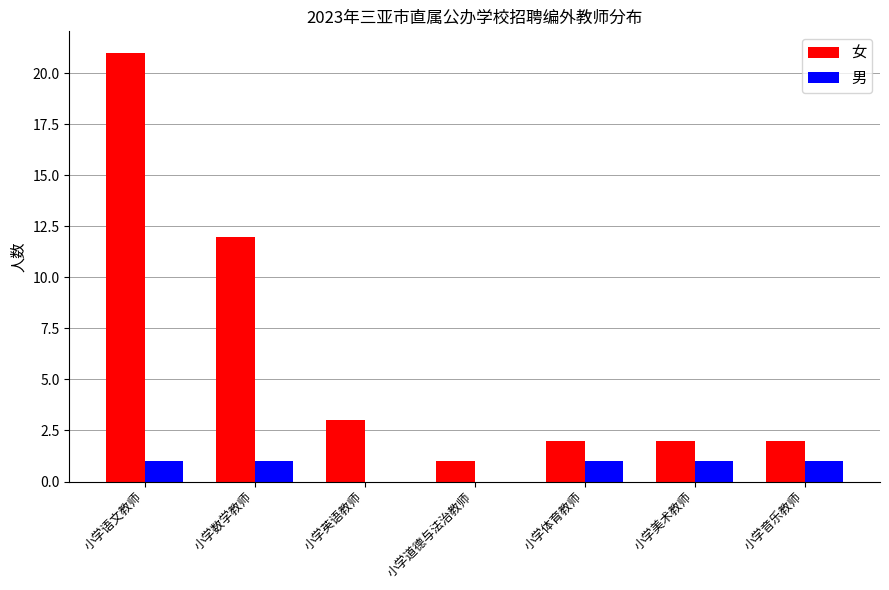

Reading left to right, extract all data points from this chart.

女: 小学语文教师=21	小学数学教师=12	小学英语教师=3	小学道德与法治教师=1	小学体育教师=2	小学美术教师=2	小学音乐教师=2
男: 小学语文教师=1	小学数学教师=1	小学英语教师=0	小学道德与法治教师=0	小学体育教师=1	小学美术教师=1	小学音乐教师=1